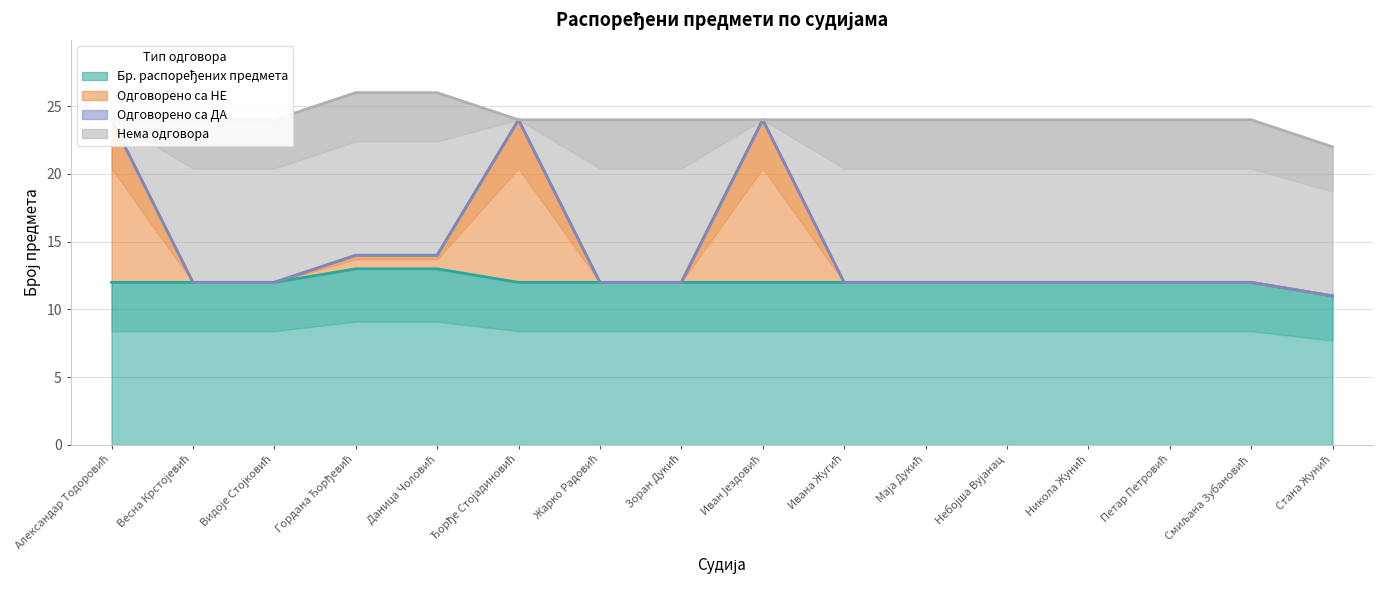

True or false: Нема одговора has a value of 12 at Ђорђе Стојадиновић.

False